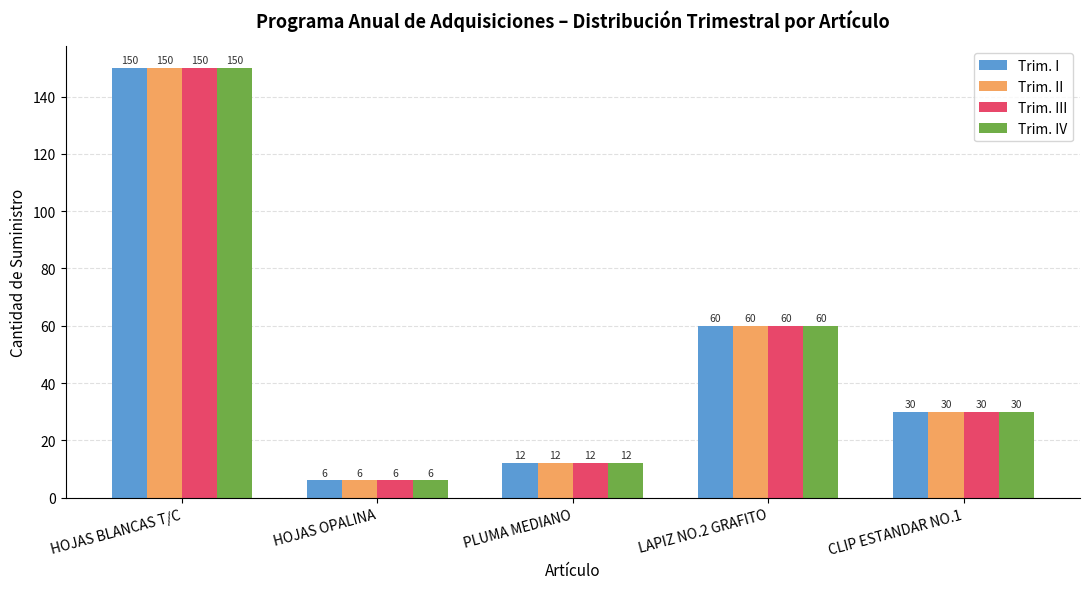

How many distinct data groups are displayed?

4